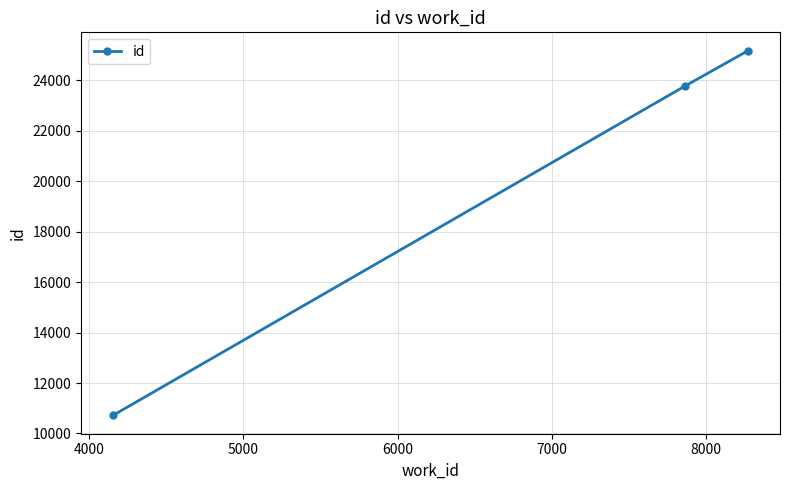

Does the chart have visible grid lines?

Yes